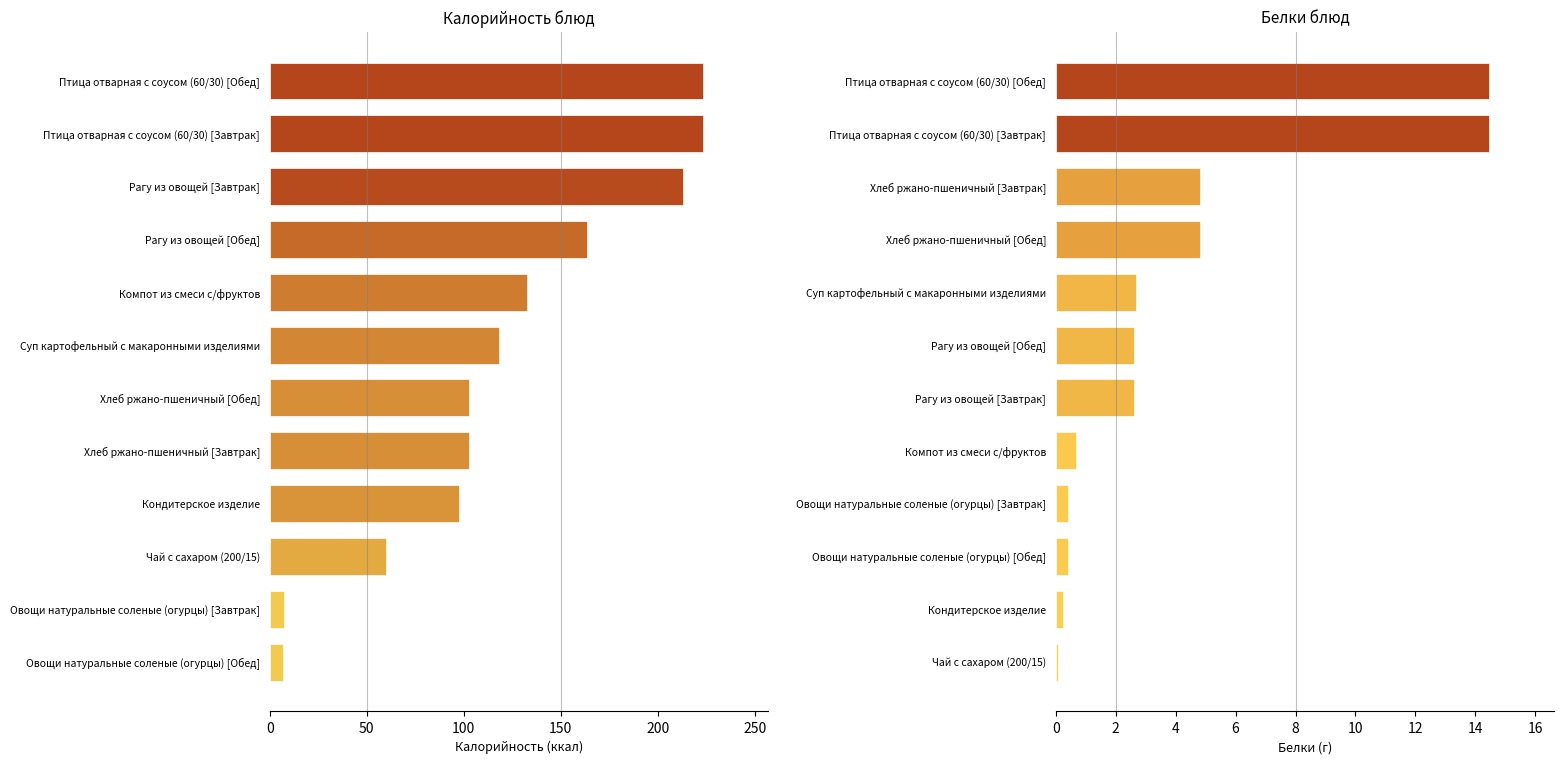

What are all the series names shown in the legend?

Калорийность, Белки